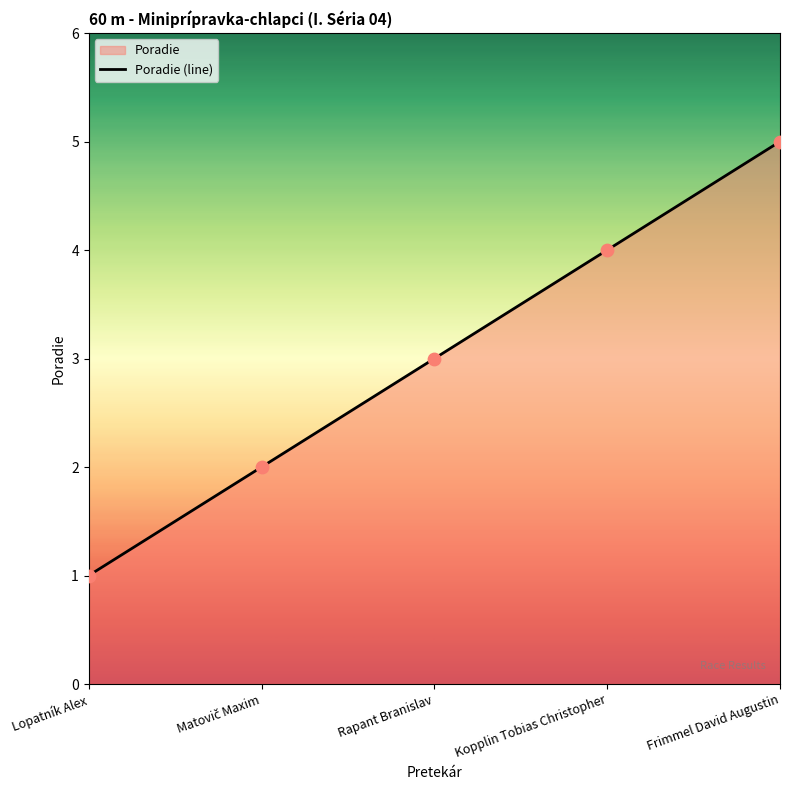

What is the ratio of the value at Lopatník Alex to the value at Kopplin Tobias Christopher?

0.2